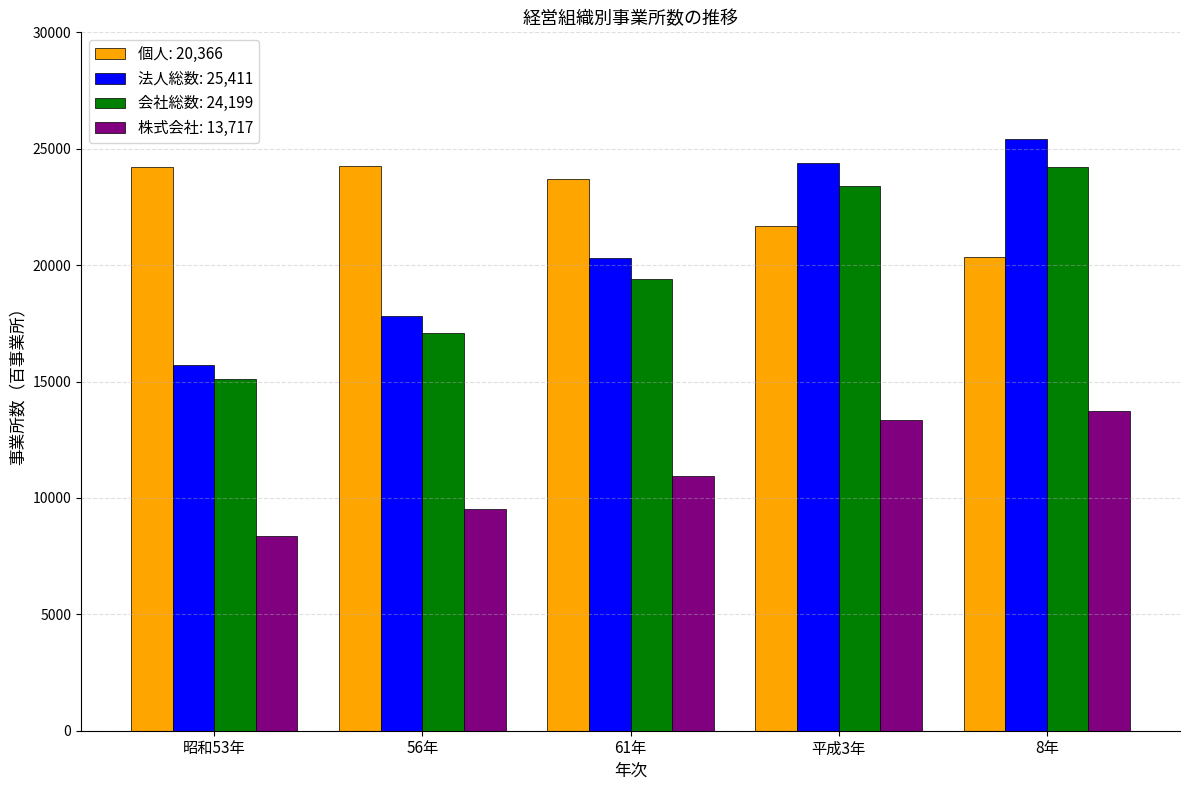

What is the spread (max minus min) of values at 56年?

14706